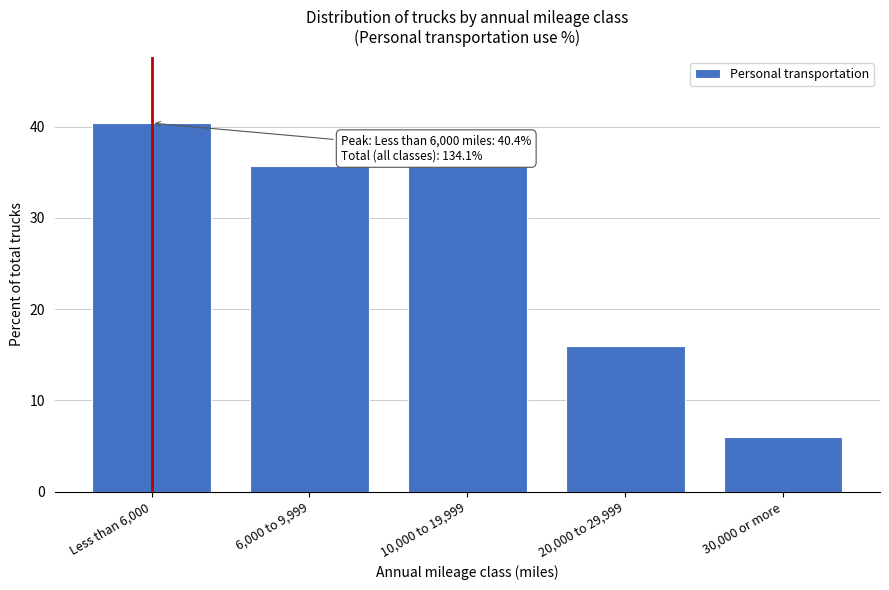

Reading right to left, what are all the values shown in this chart?

30,000 or more=6.0	20,000 to 29,999=16.0	10,000 to 19,999=36.0	6,000 to 9,999=35.7	Less than 6,000=40.4